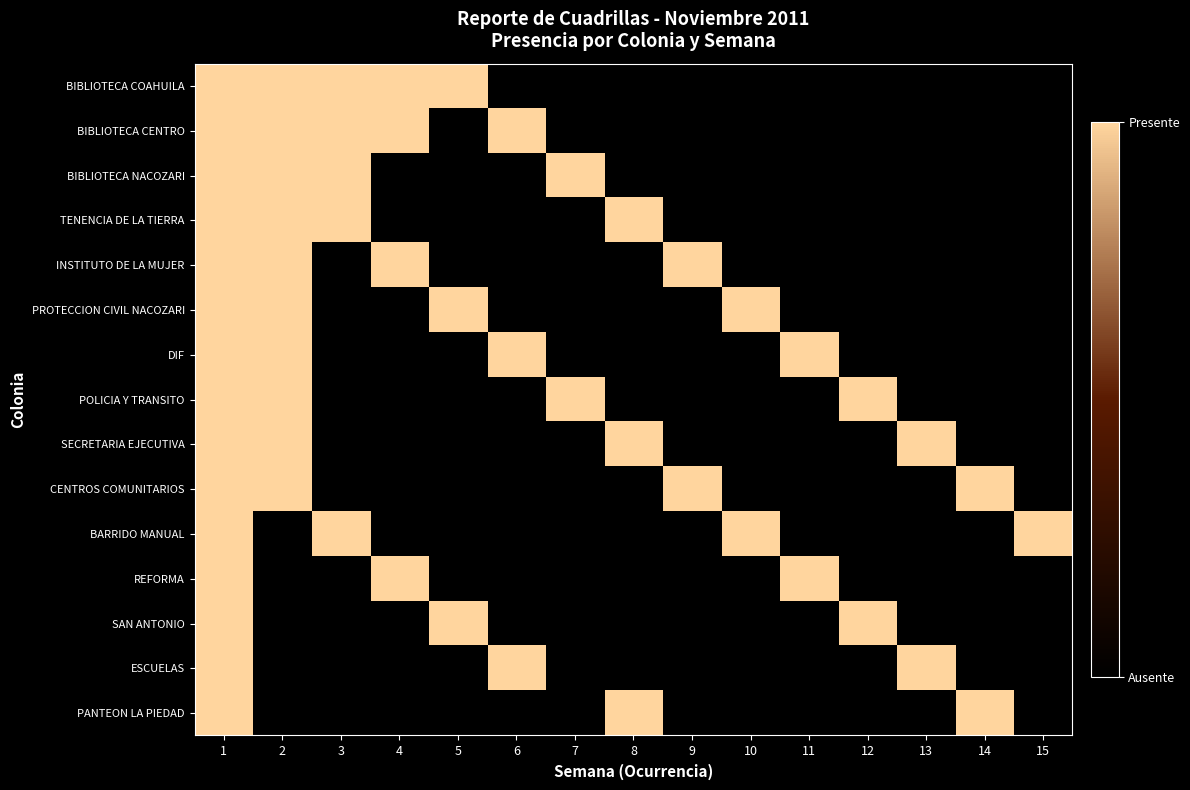

Which has a higher value, 10 or 4?

4